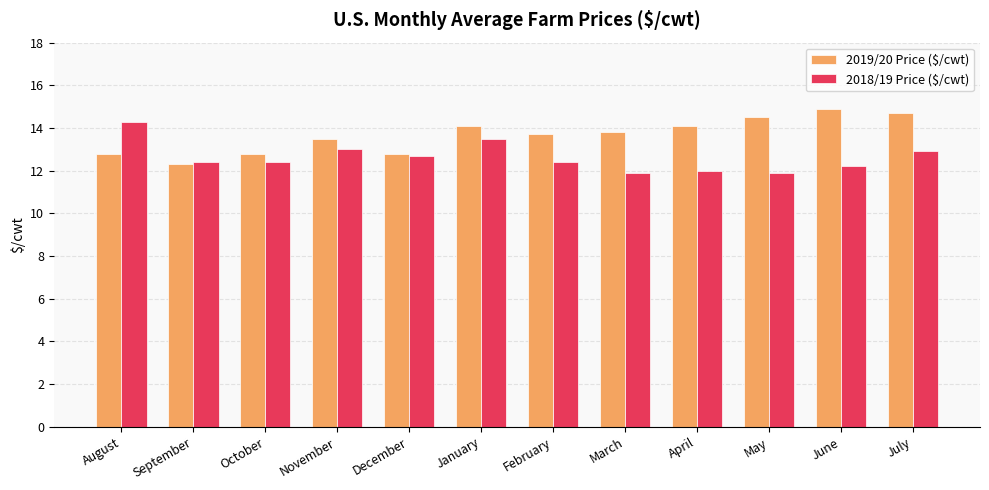

True or false: 2019/20 Price ($/cwt) has a value of 17.8 at September.

False